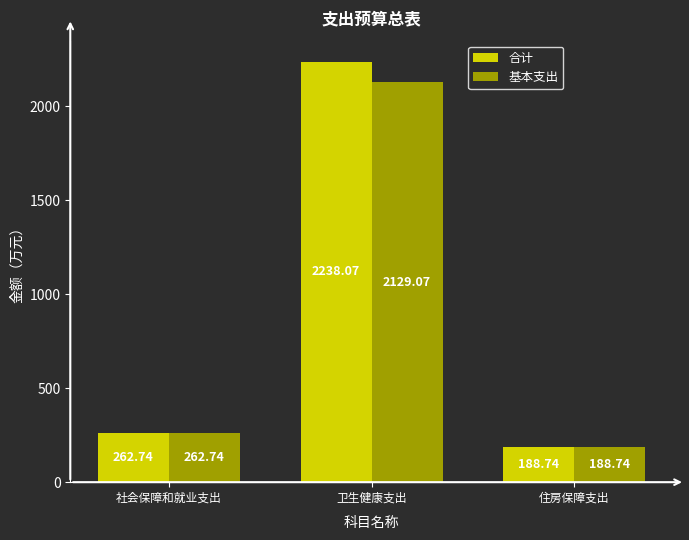

What is the highest value of the 合计 series?

2238.1